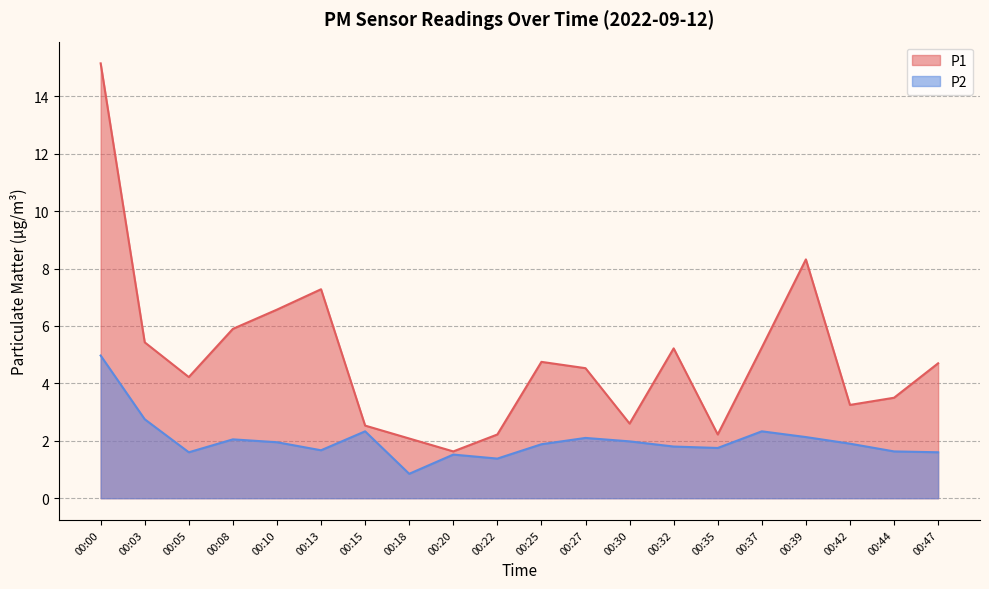

What is the value of the P2 point at the 6th from the left?

1.7